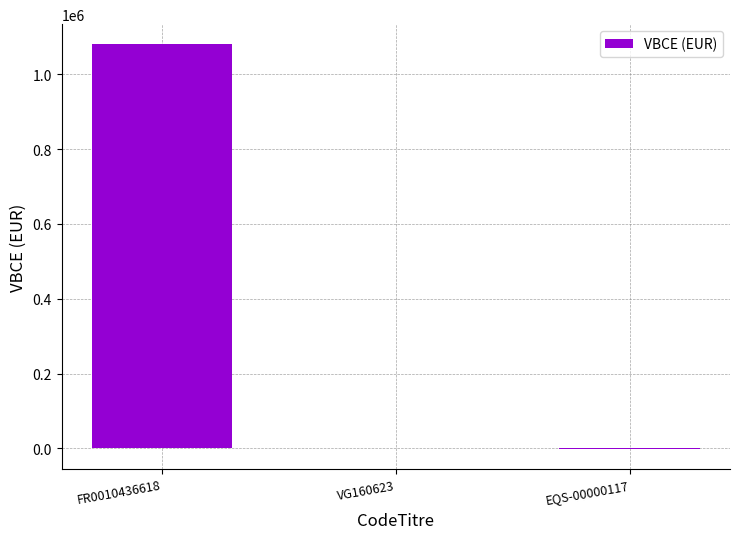

True or false: the data shows 615837.2 at FR0010436618.

False